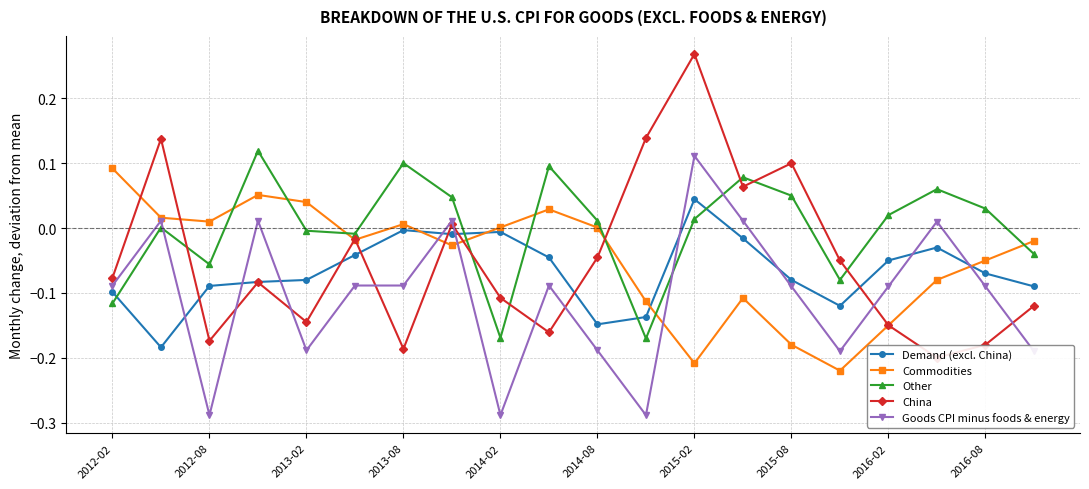

How many categories are shown in the chart?

20